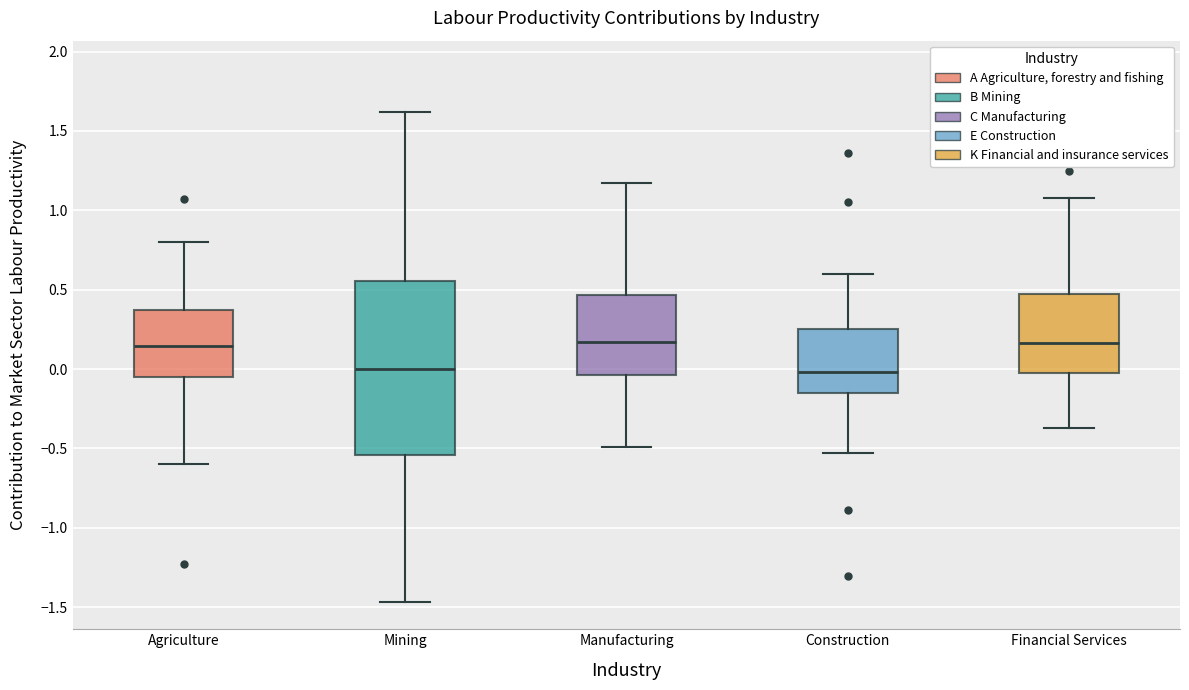

Which box is the tallest, from its lower edge to its upper edge?

Mining